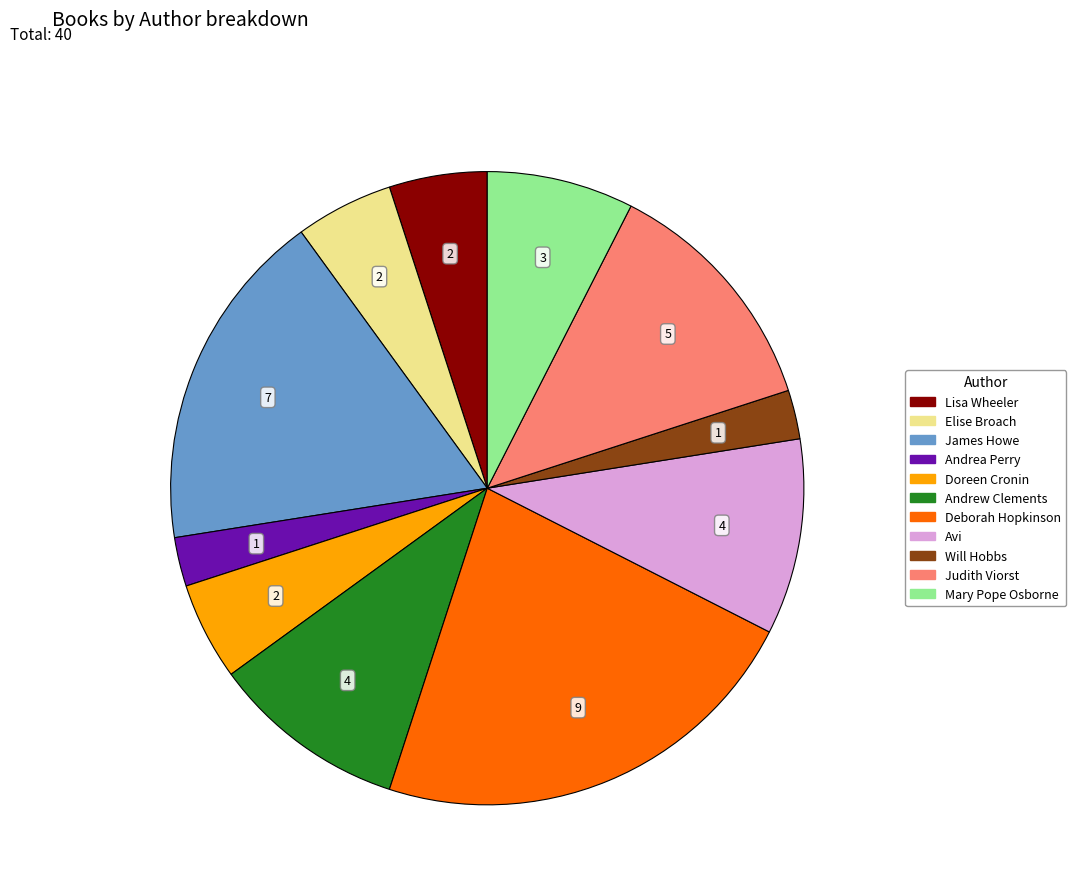

Does any single category account for the majority?

No